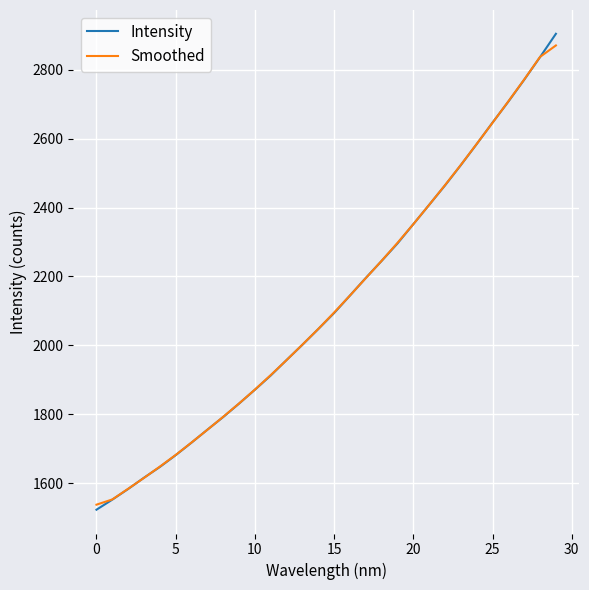

What is the lowest value of the Smoothed series?

1538.3